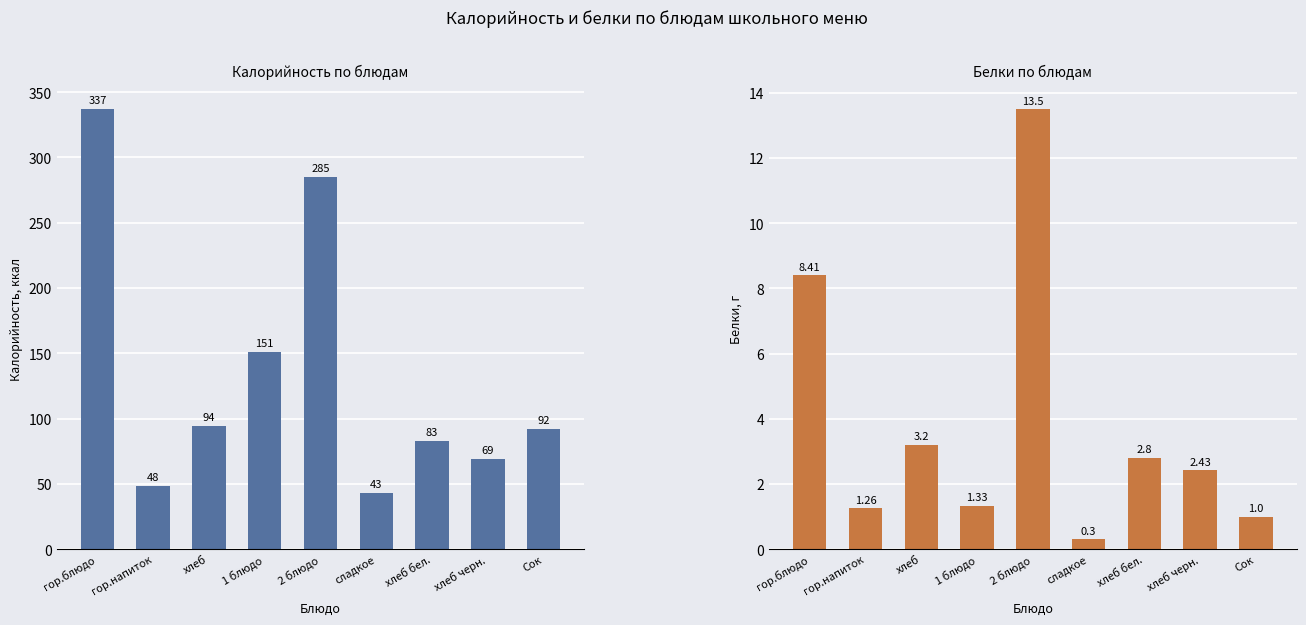

Is the value of Калорийность at 1 блюдо greater than the value of Белки at хлеб черн.?

Yes